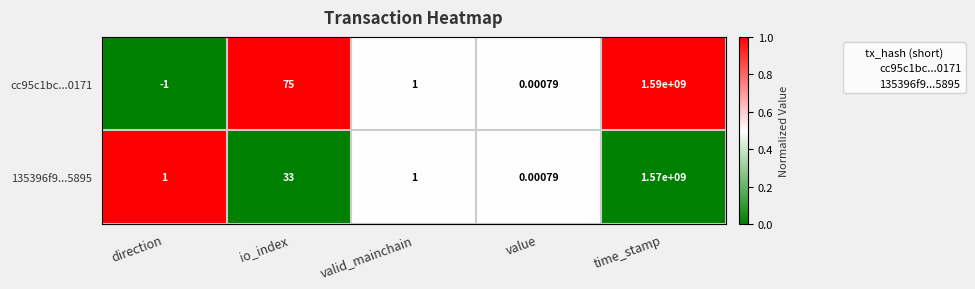

Where is 135396f9...5895 nearest to the value 785000000?

io_index